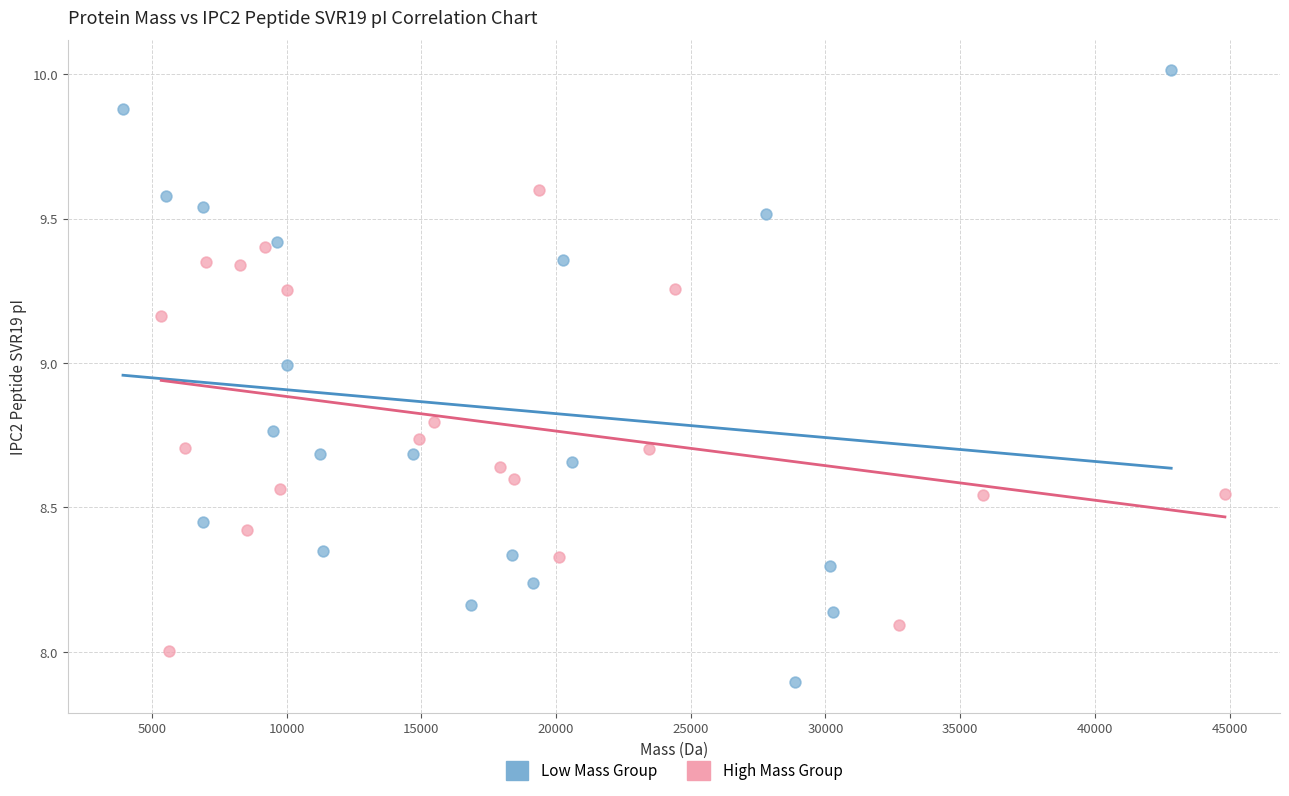

Which series has the widest spread of Y values?

Low Mass Group